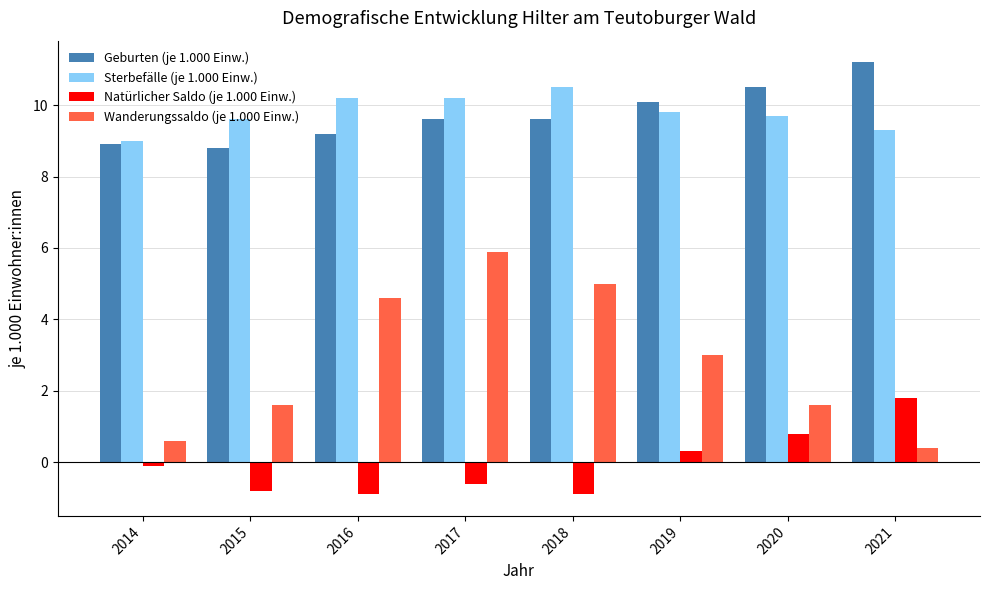

Which series has the largest range (max minus min)?

Wanderungssaldo (je 1.000 Einw.)